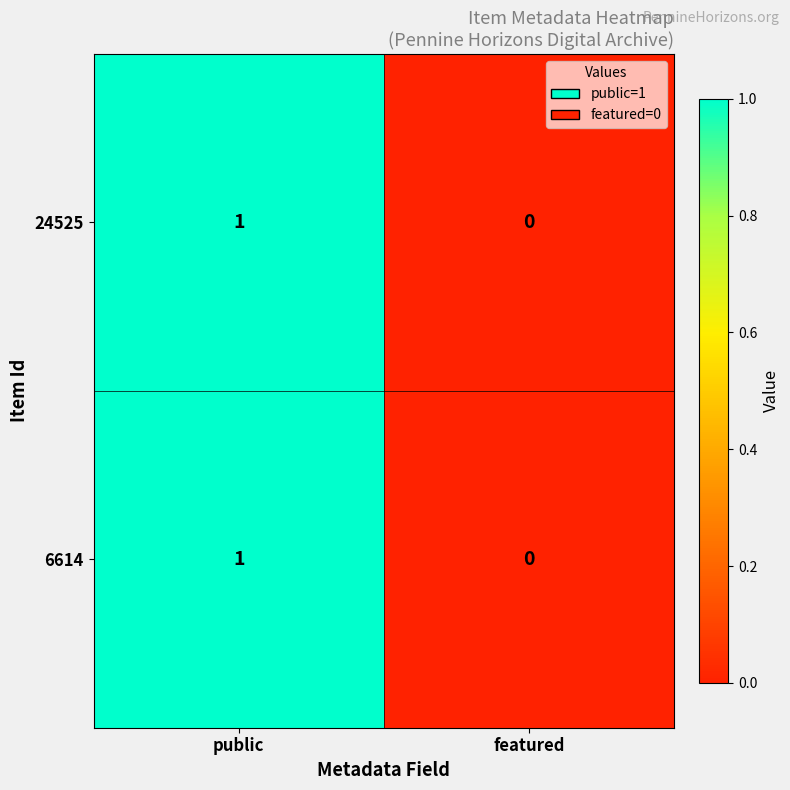

True or false: 6614 has a value of 0 at featured.

True